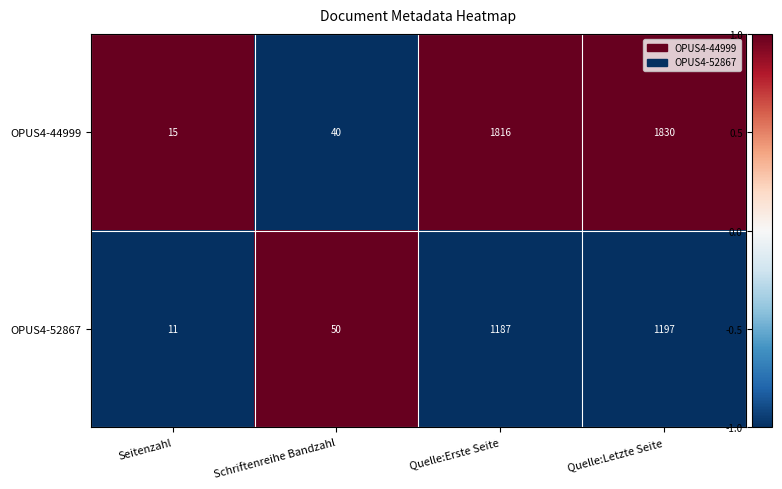

What is the greatest value displayed?

1830